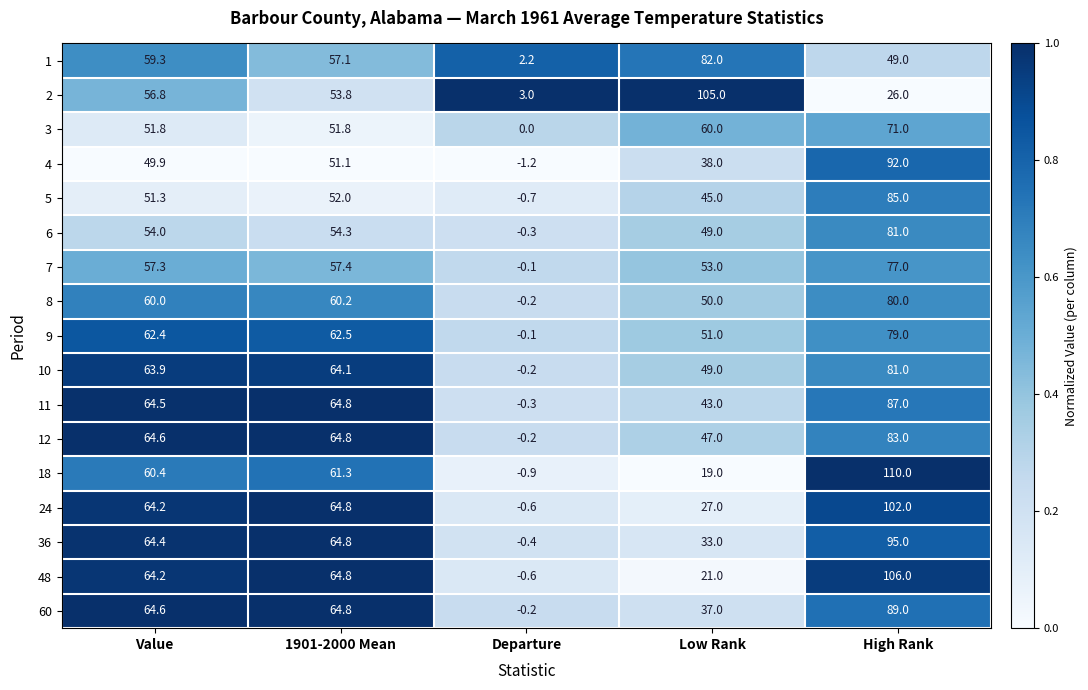

Is it true that 5 equals 51.3 at Value?

True